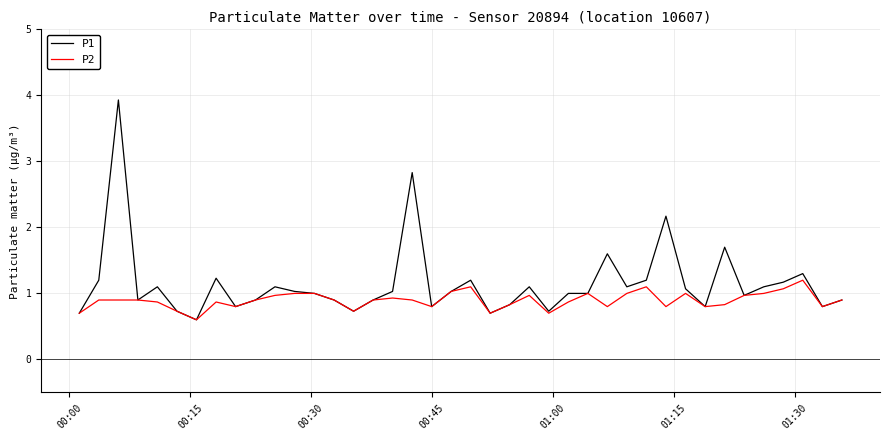

What is the smallest value displayed?

0.6